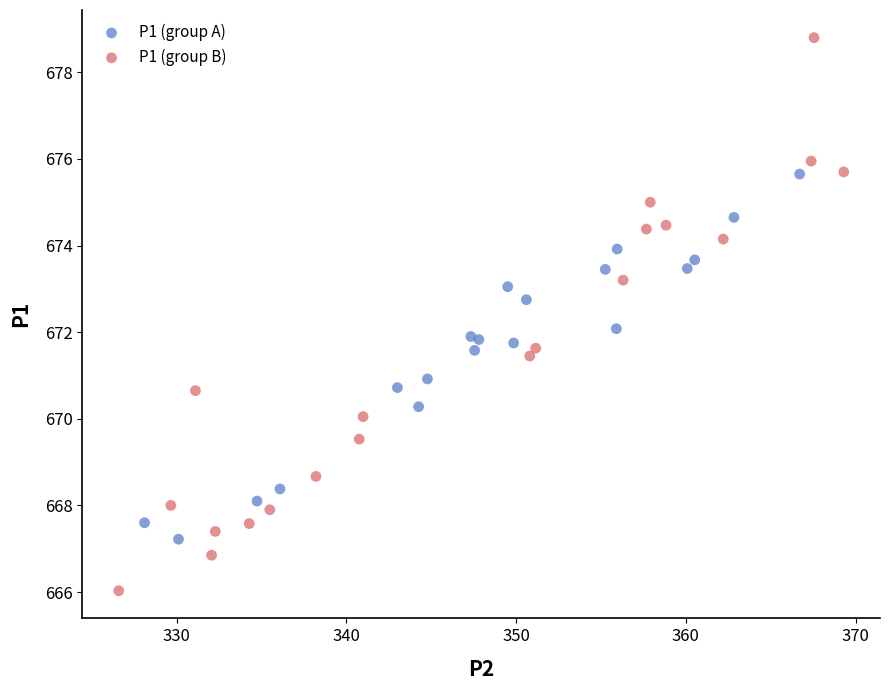

Which series contains the lowest Y value?

P1 (group B)